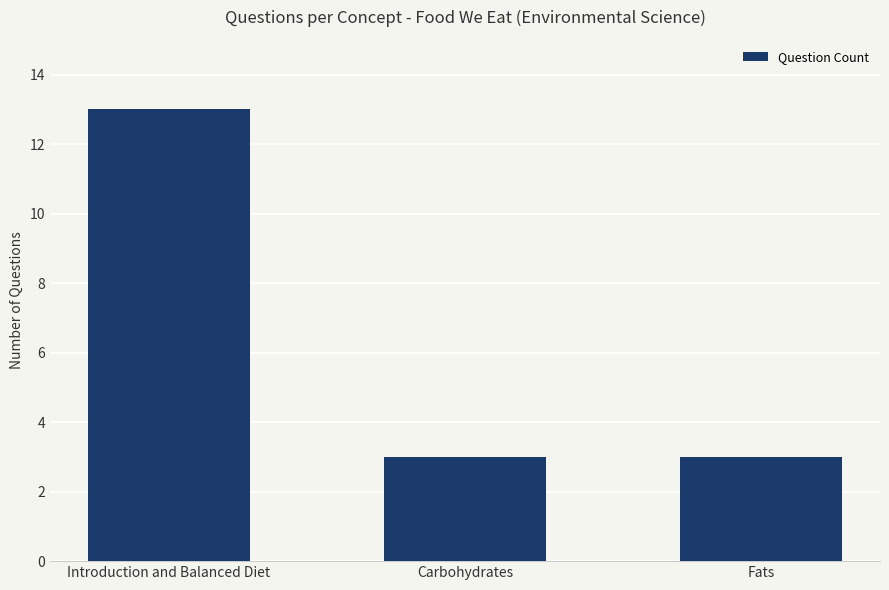

Approximately how many times larger is the value at Carbohydrates compared to Introduction and Balanced Diet?

0.2